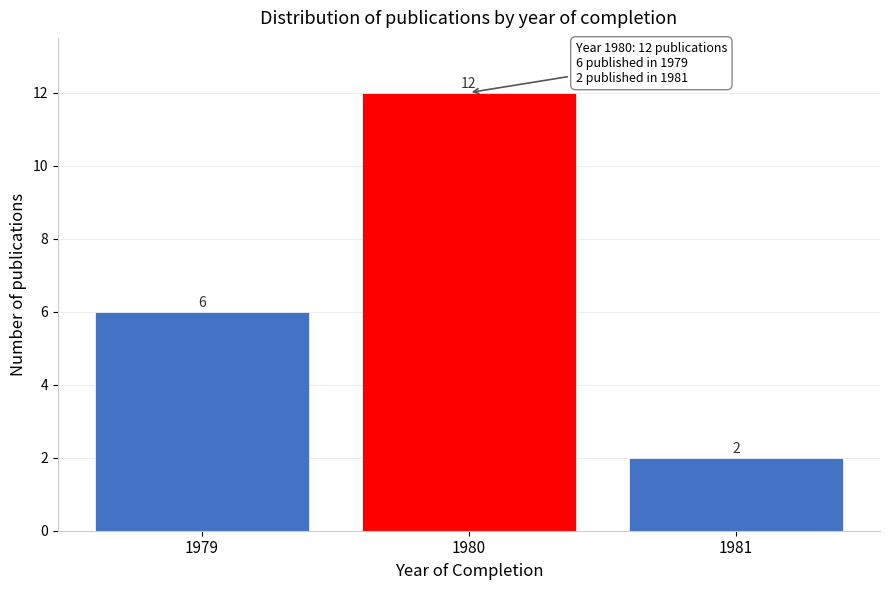

Reading left to right, transcribe all the data shown in this chart.

1979=6	1980=12	1981=2